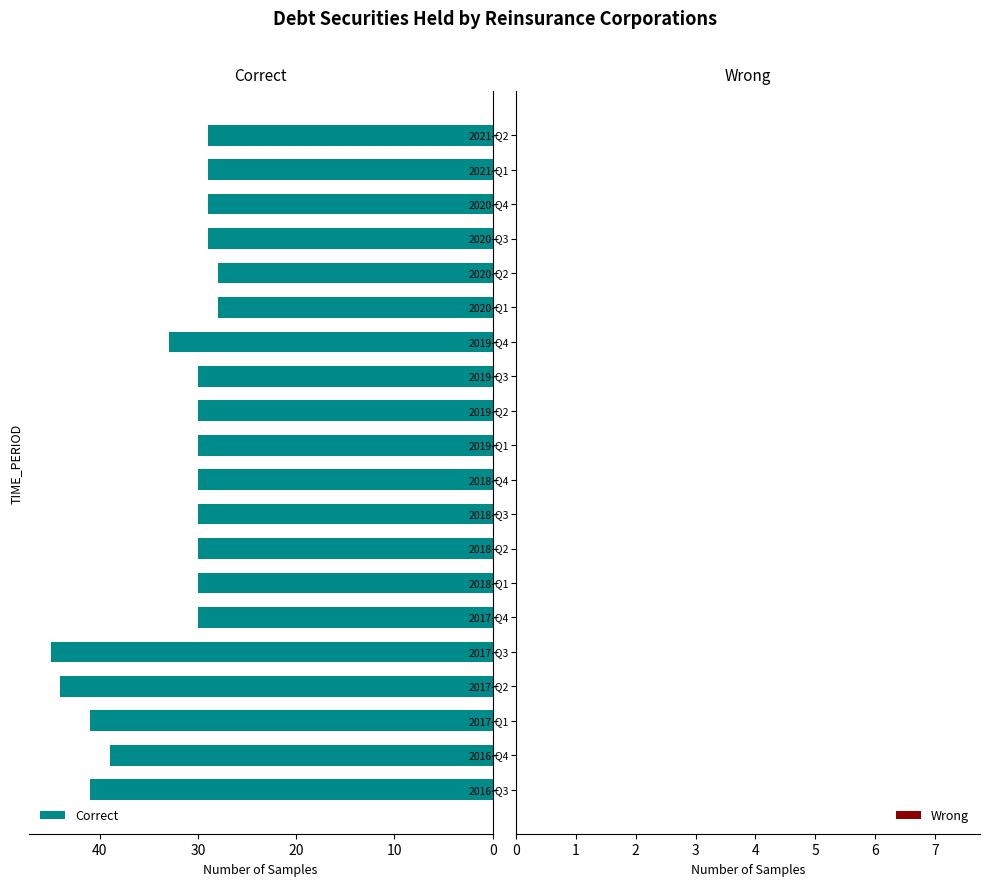

What is the maximum value shown in the chart?

45